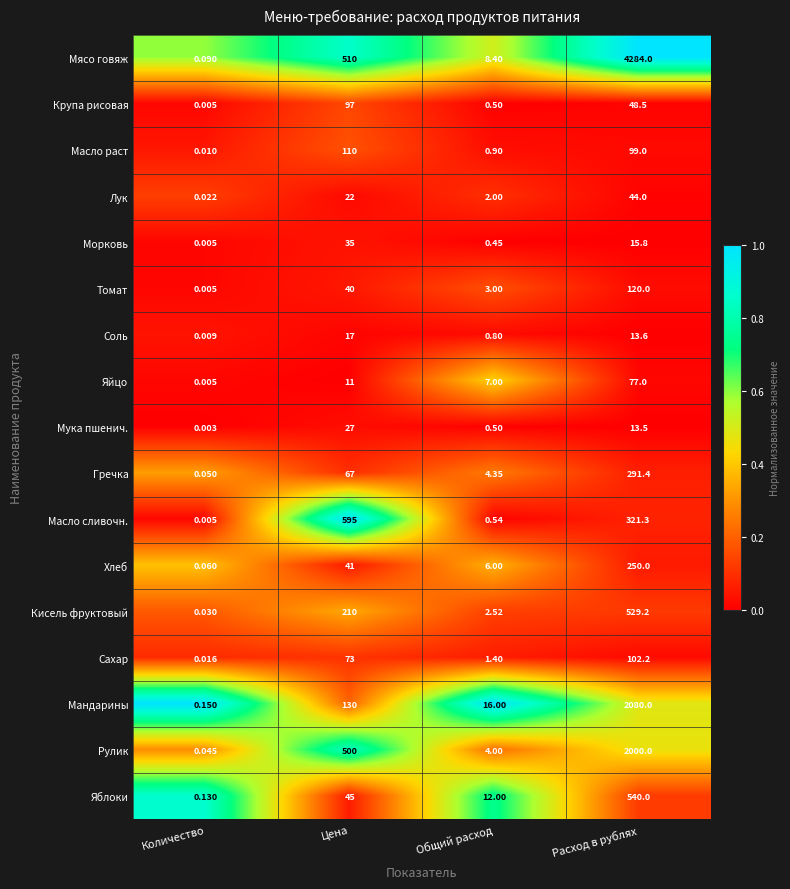

What is the maximum value shown in the chart?

4284.0